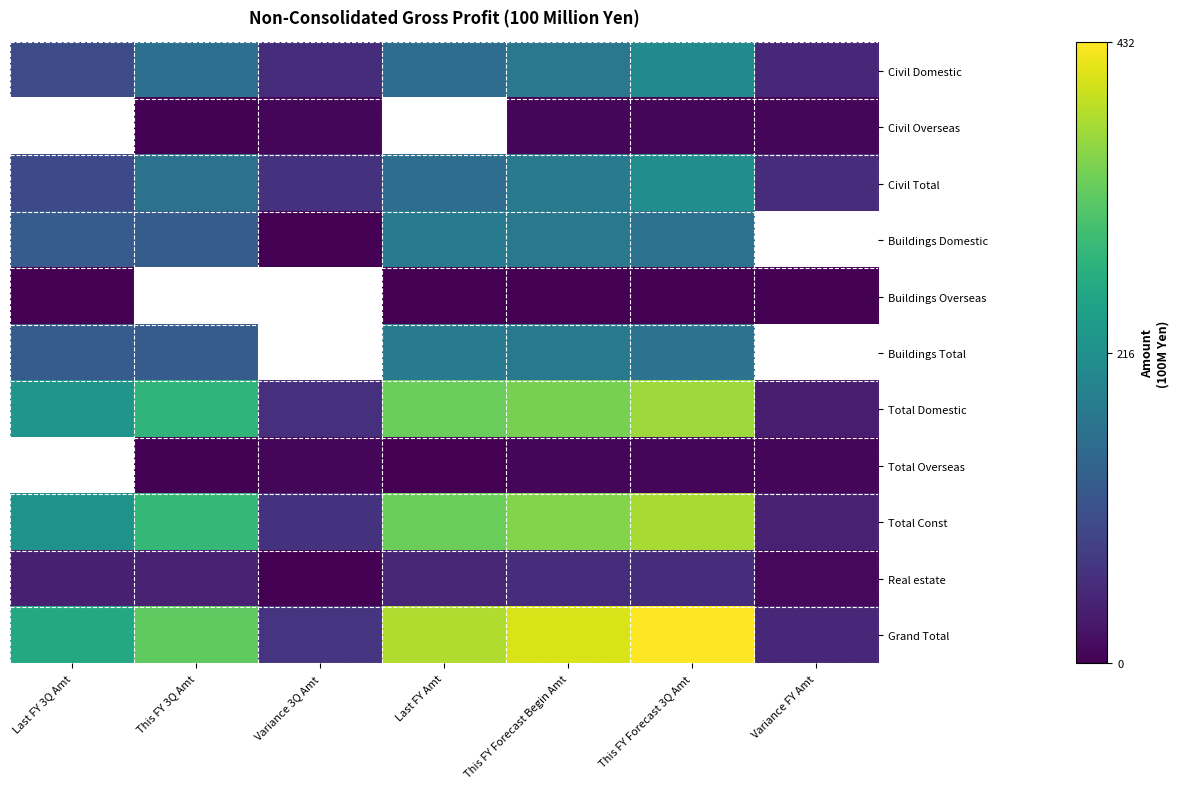

At which category is the sum across all series the highest?

This FY Forecast 3Q Amt